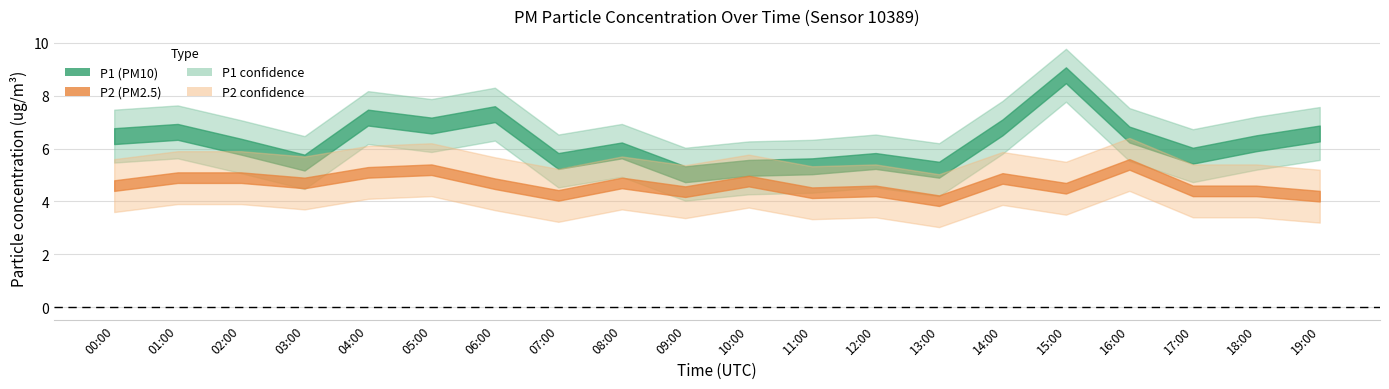

Reading left to right, list all the values displayed in this chart.

P1: 6.5	6.6	6.1	5.5	7.2	6.9	7.3	5.5	5.9	5.0	5.3	5.3	5.5	5.2	6.8	8.8	6.5	5.7	6.2	6.6
P2: 4.6	4.9	4.9	4.7	5.1	5.2	4.7	4.2	4.7	4.4	4.8	4.3	4.4	4.0	4.9	4.5	5.4	4.4	4.4	4.2
P1_upper: 7.5	7.6	7.1	6.5	8.2	7.9	8.3	6.5	6.9	6.0	6.3	6.3	6.5	6.2	7.8	9.8	7.5	6.7	7.2	7.6
P1_lower: 5.5	5.6	5.1	4.5	6.2	5.9	6.3	4.5	4.9	4.0	4.3	4.3	4.5	4.2	5.8	7.8	5.5	4.7	5.2	5.6
P2_upper: 5.6	5.9	5.9	5.7	6.1	6.2	5.7	5.2	5.7	5.4	5.8	5.3	5.4	5.0	5.9	5.5	6.4	5.4	5.4	5.2
P2_lower: 3.6	3.9	3.9	3.7	4.1	4.2	3.7	3.2	3.7	3.4	3.8	3.3	3.4	3.0	3.9	3.5	4.4	3.4	3.4	3.2